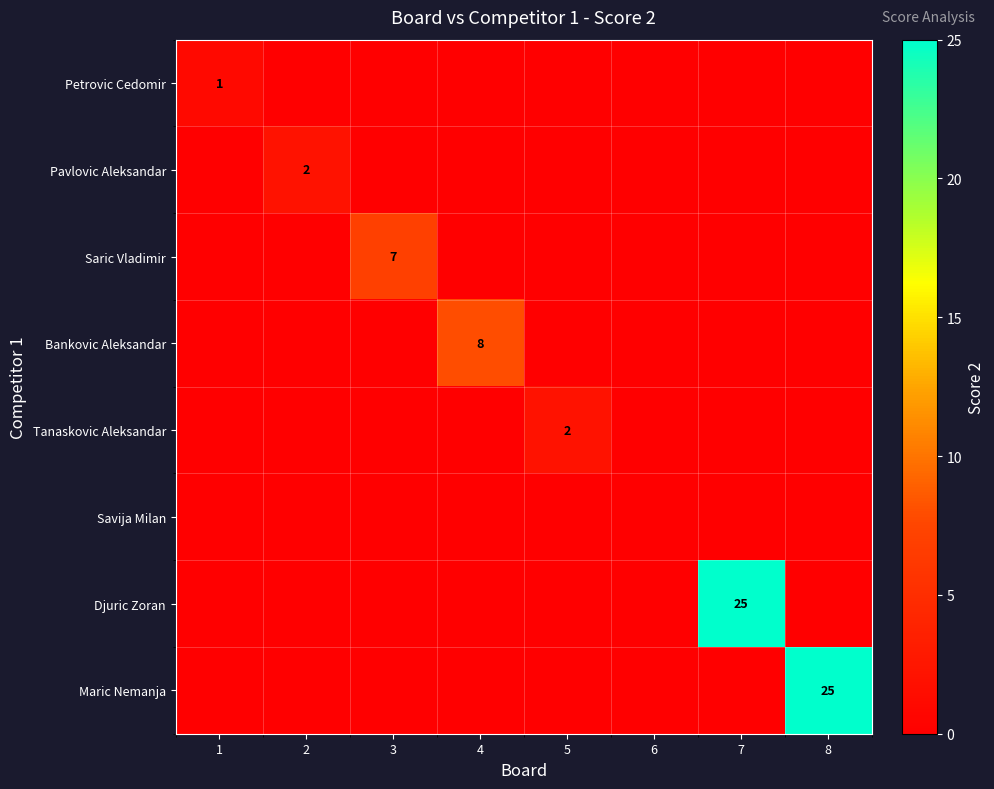

True or false: Pavlovic Aleksandar has a value of 2 at 2.

True